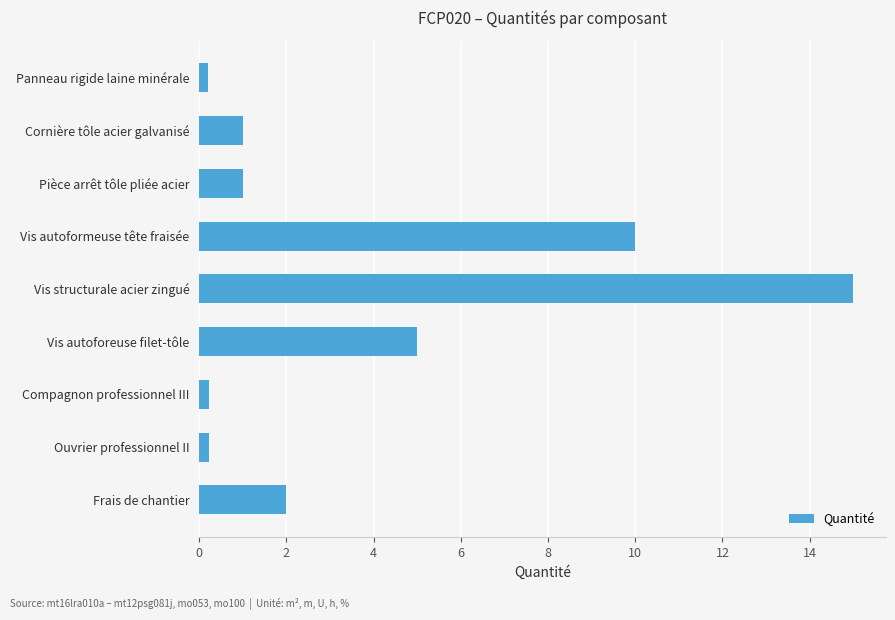

Read the value at Vis structurale acier zingué.

15.0